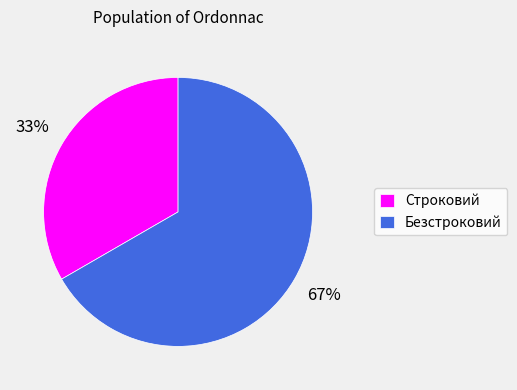

Is there a majority slice in this chart?

Yes